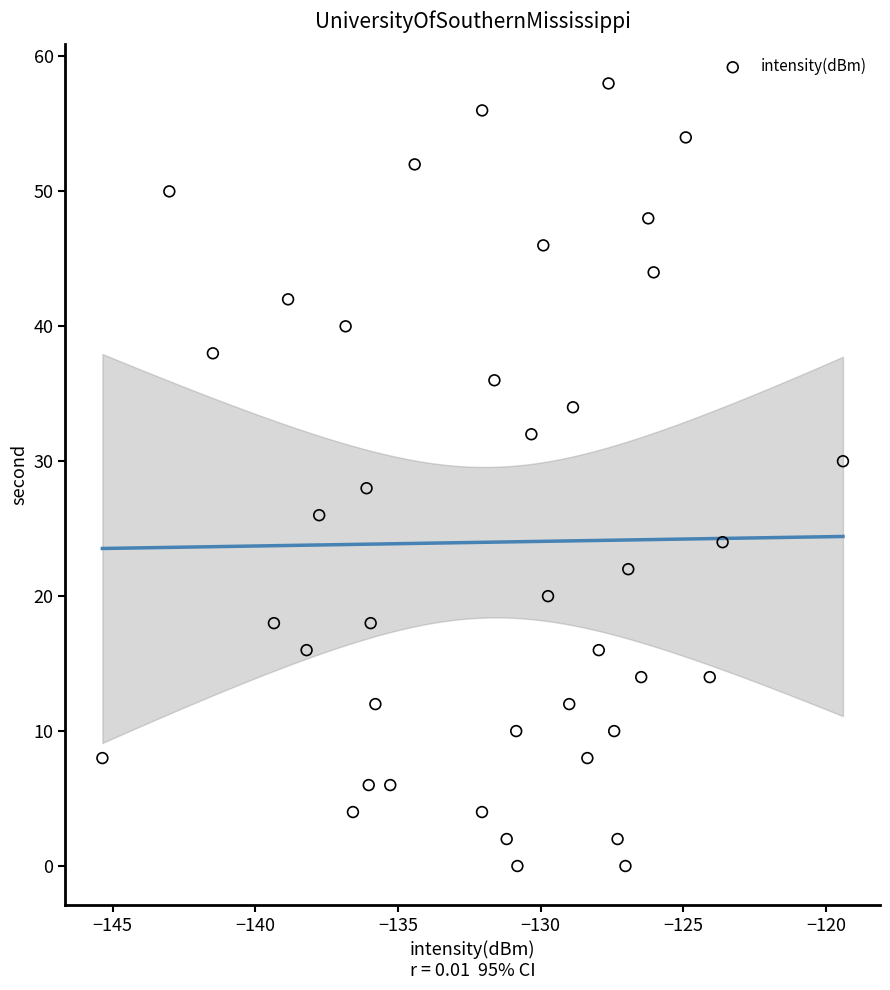

What is the range of Y values (max minus min)?

58